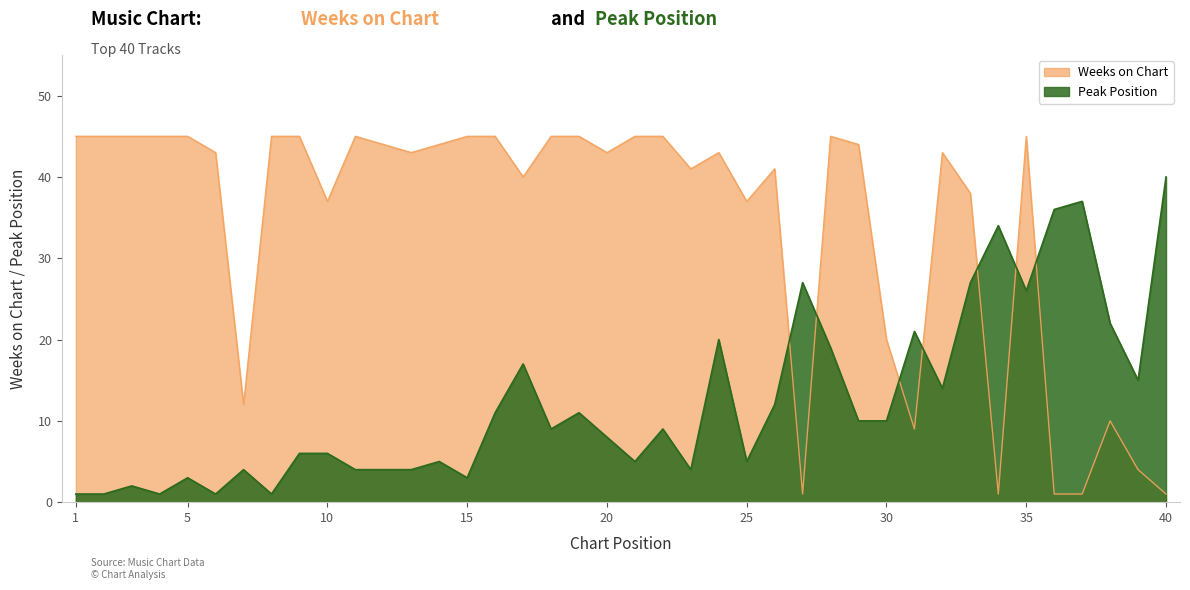

True or false: Peak Position and Weeks on Chart intersect in this chart.

True